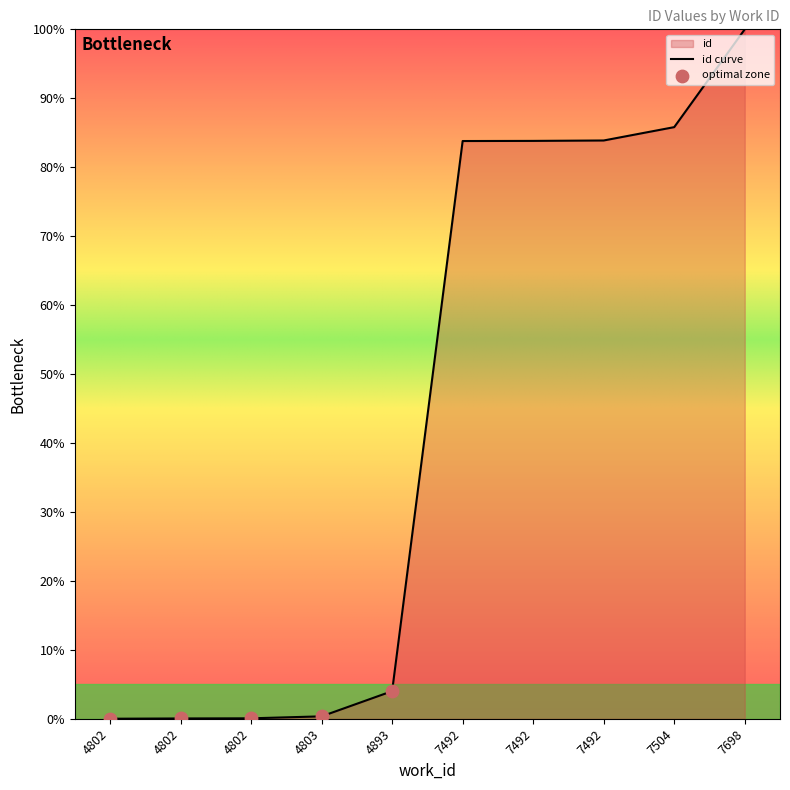

Which has a higher value, 7492 or 4802?

7492